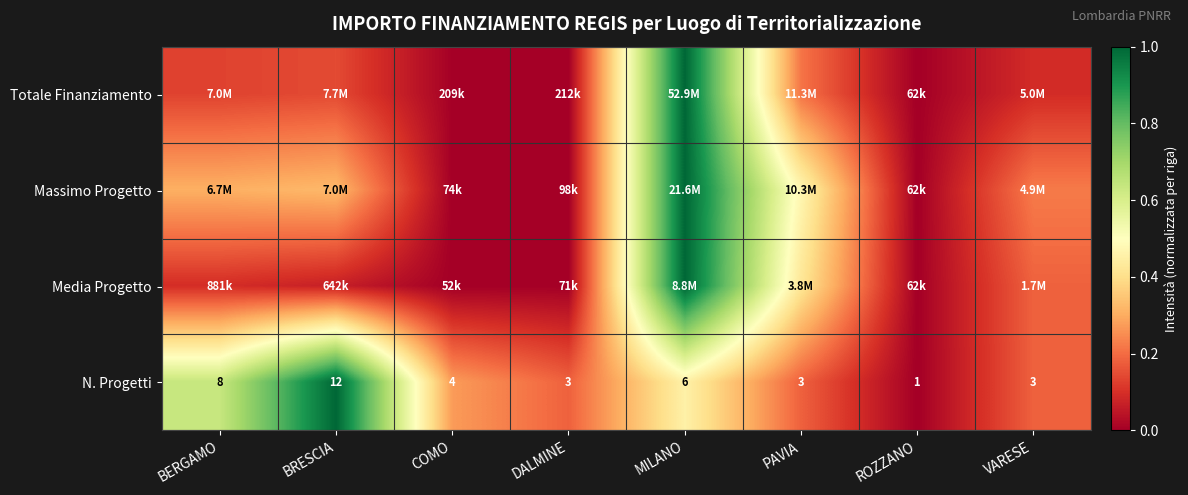

At which label does N. Progetti reach its peak?

BRESCIA